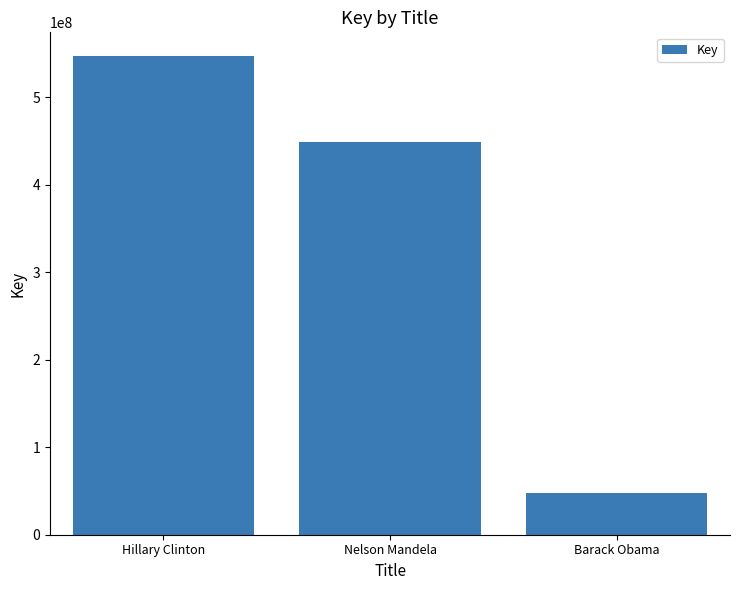

Approximately how many times larger is the value at Barack Obama compared to Nelson Mandela?

0.1